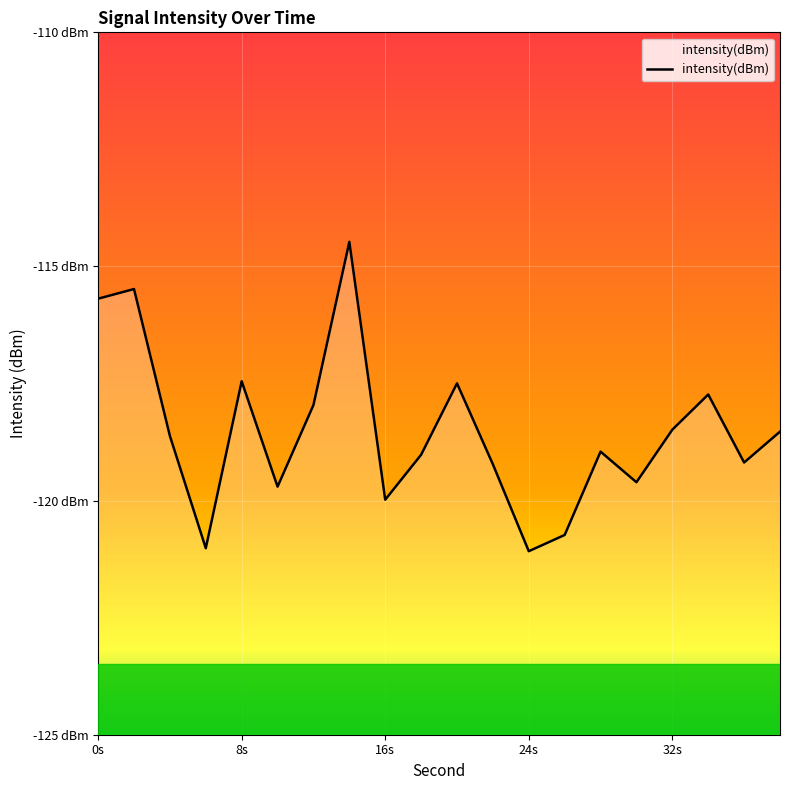

What is the value of the 20th point from the left?

-118.5